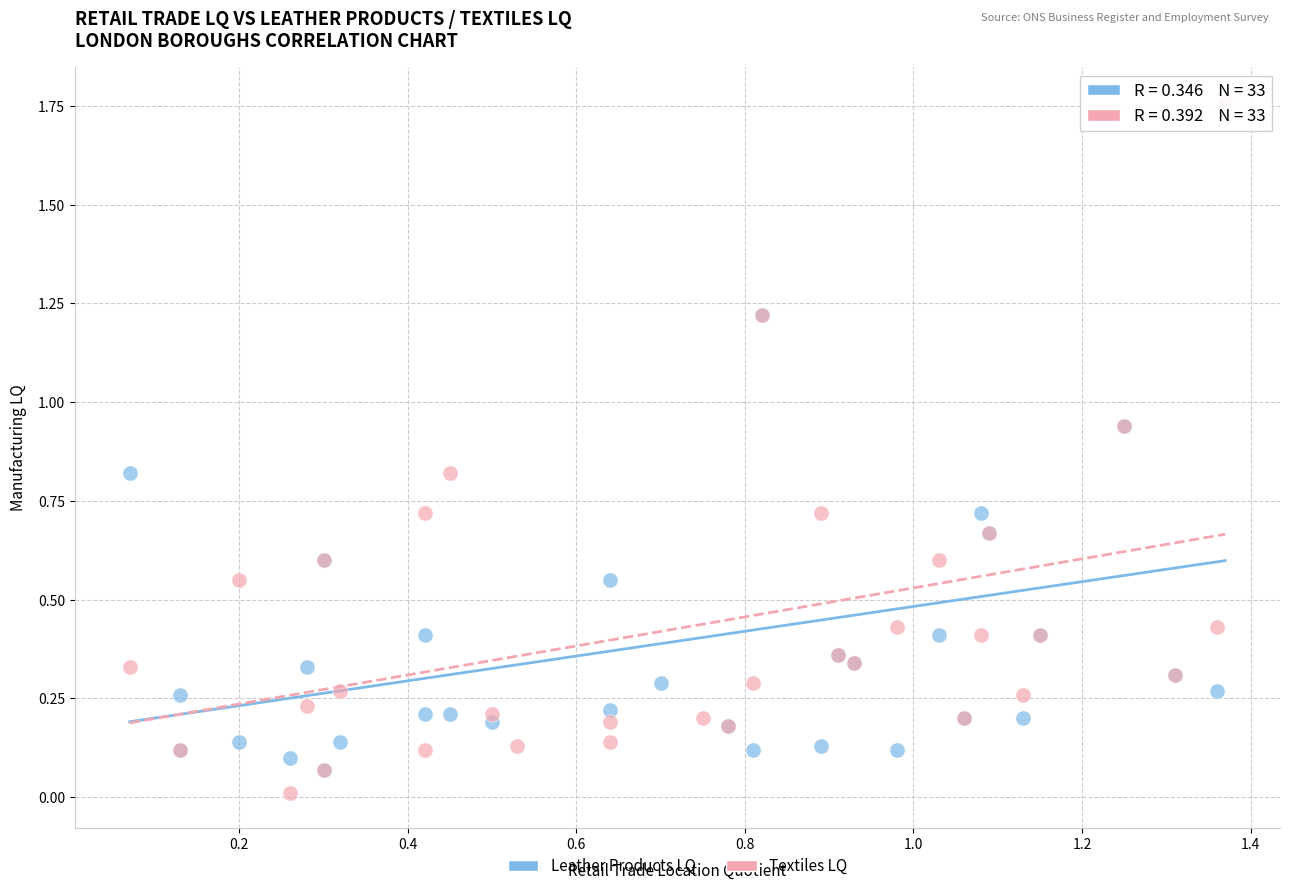

What are all the series names shown in the legend?

Leather Products LQ, Textiles LQ